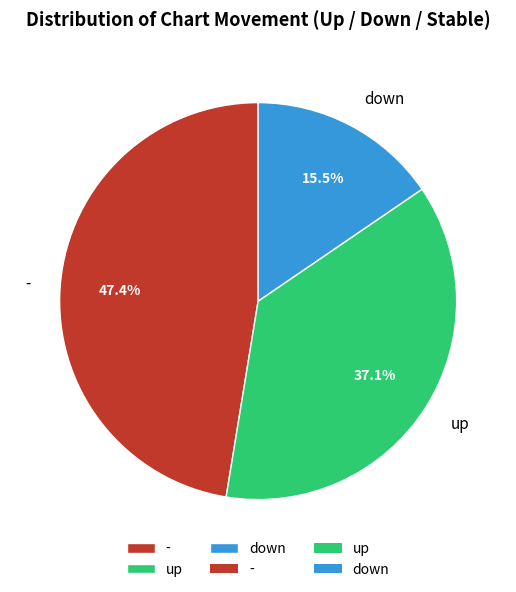

To the nearest percent, what percentage of the pie is -?

47%